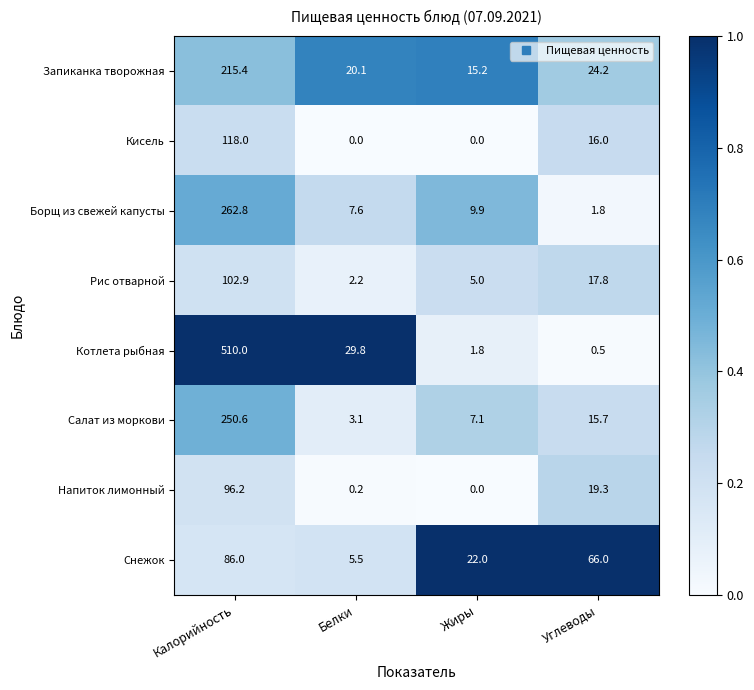

What is the average value of the Салат из моркови series?

69.1